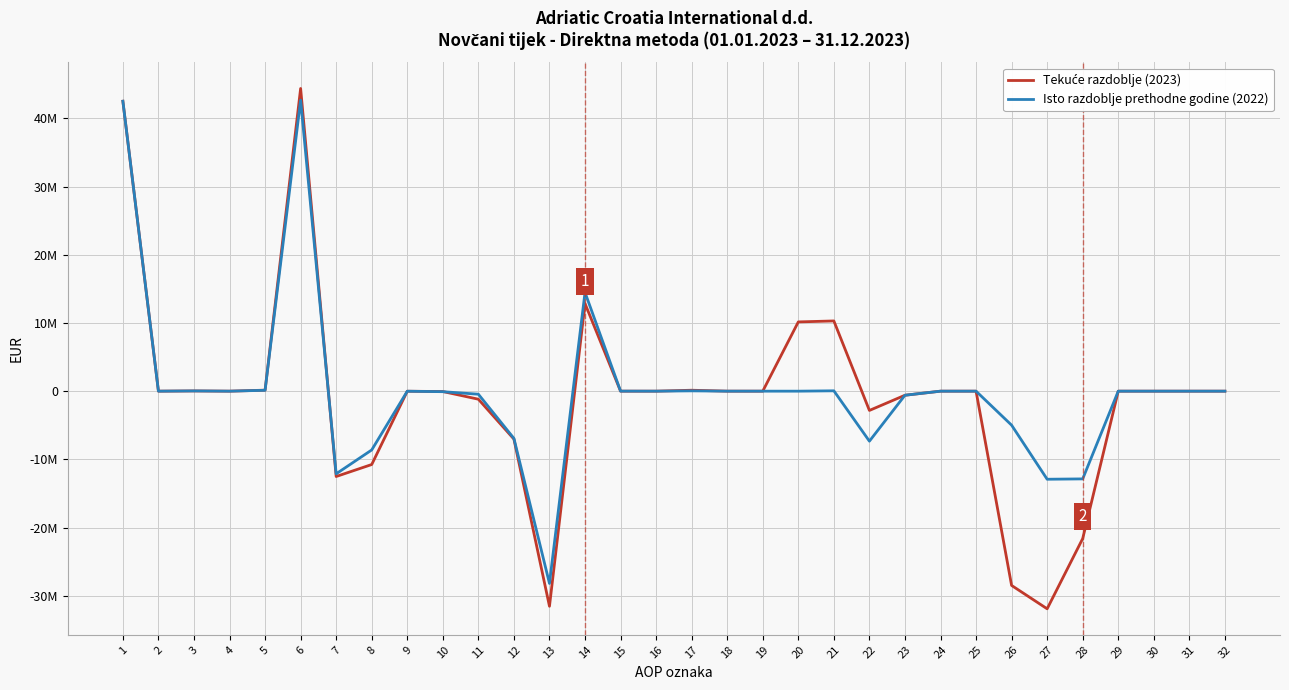

True or false: Tekuće razdoblje (2023) has more than 2 interior local peaks.

True